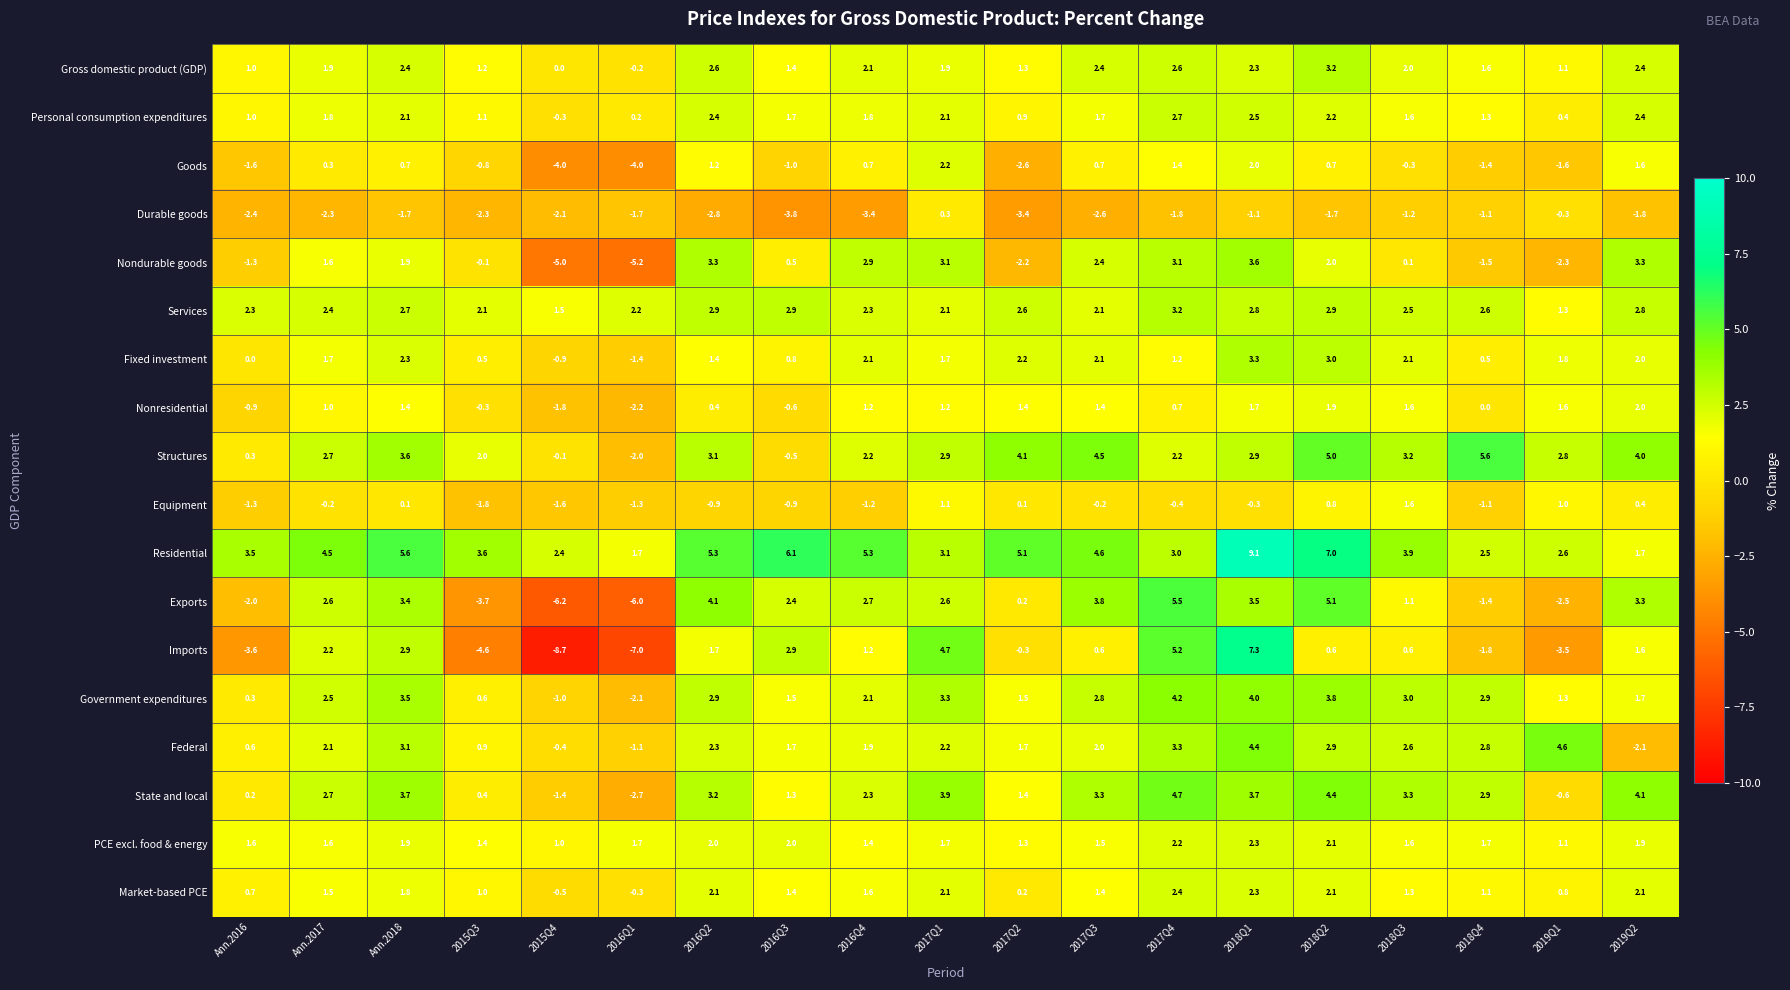

What is the total value across all series at Ann.2017?

30.6